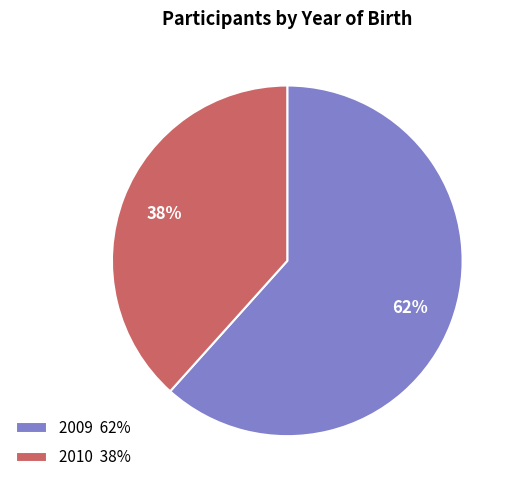

Which category has the smallest portion of the pie?

2010